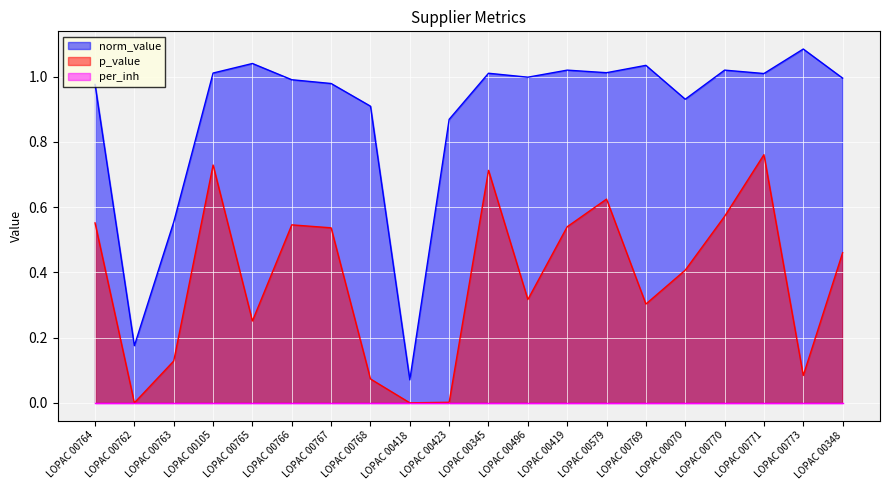

What is the minimum value for norm_value?

0.1